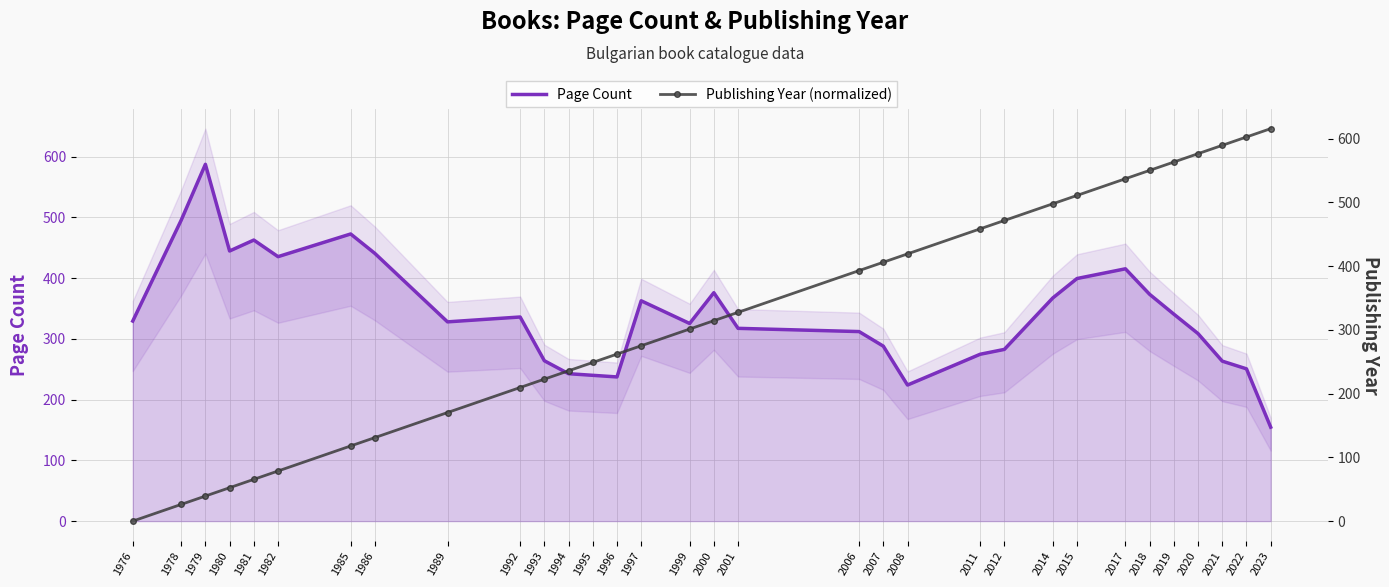

What is the value of the Publishing Year (normalized) point at the 31st from the left?

602.5